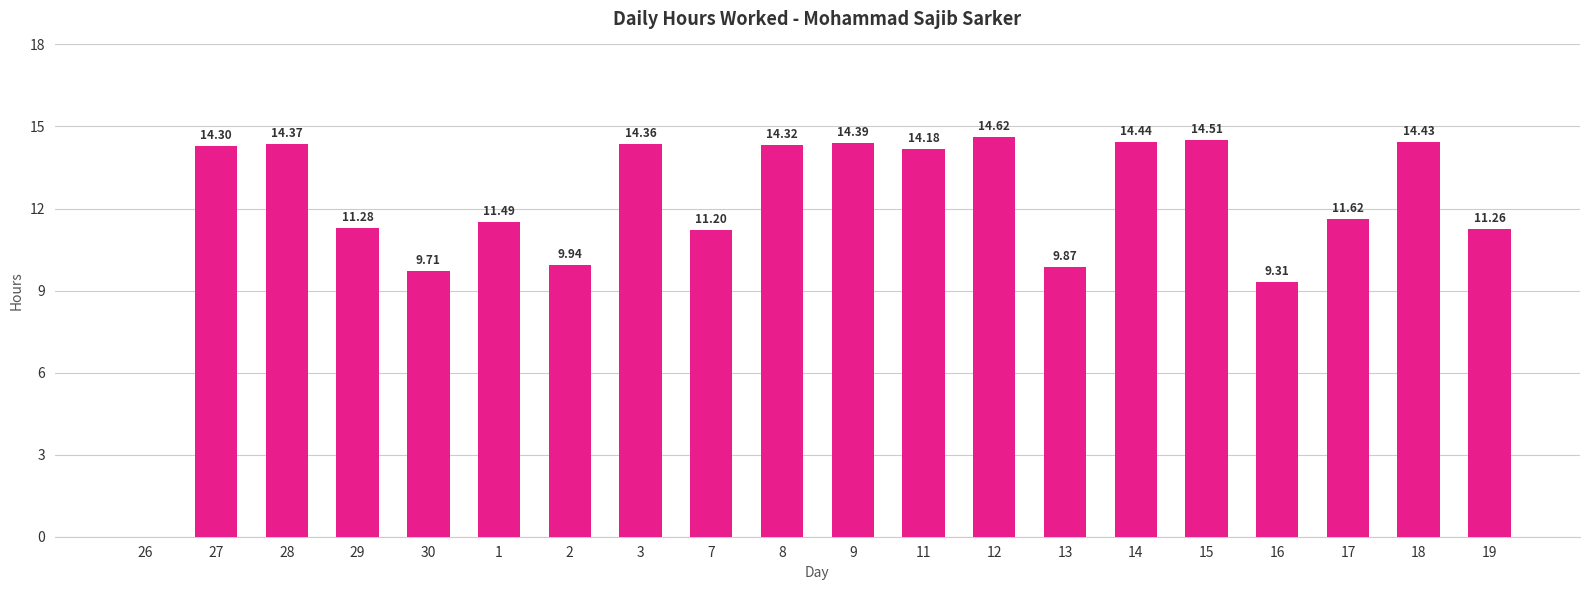

At which label is the value closest to 7?

16